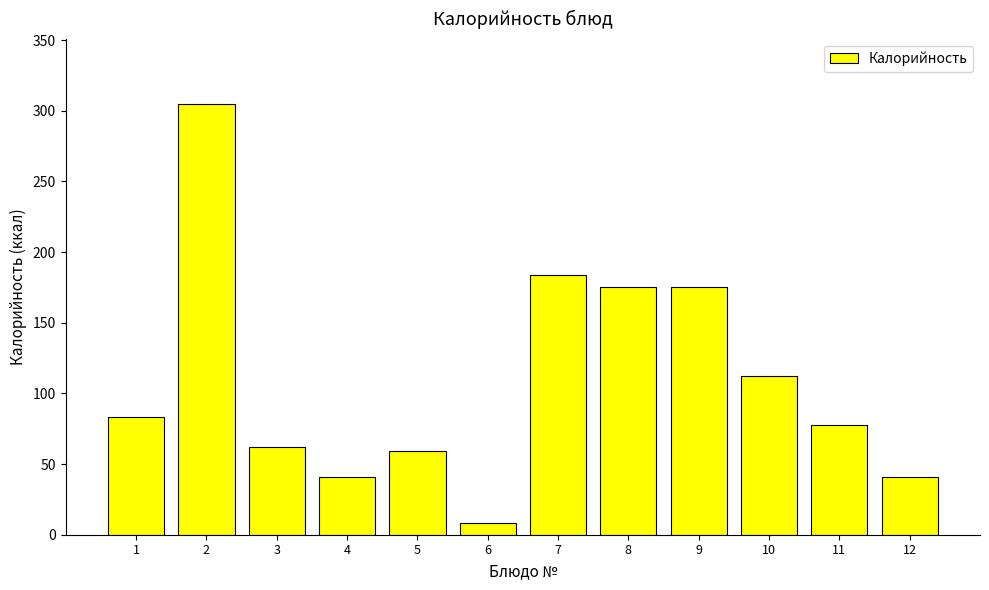

Which label corresponds to the smallest value in the chart?

6